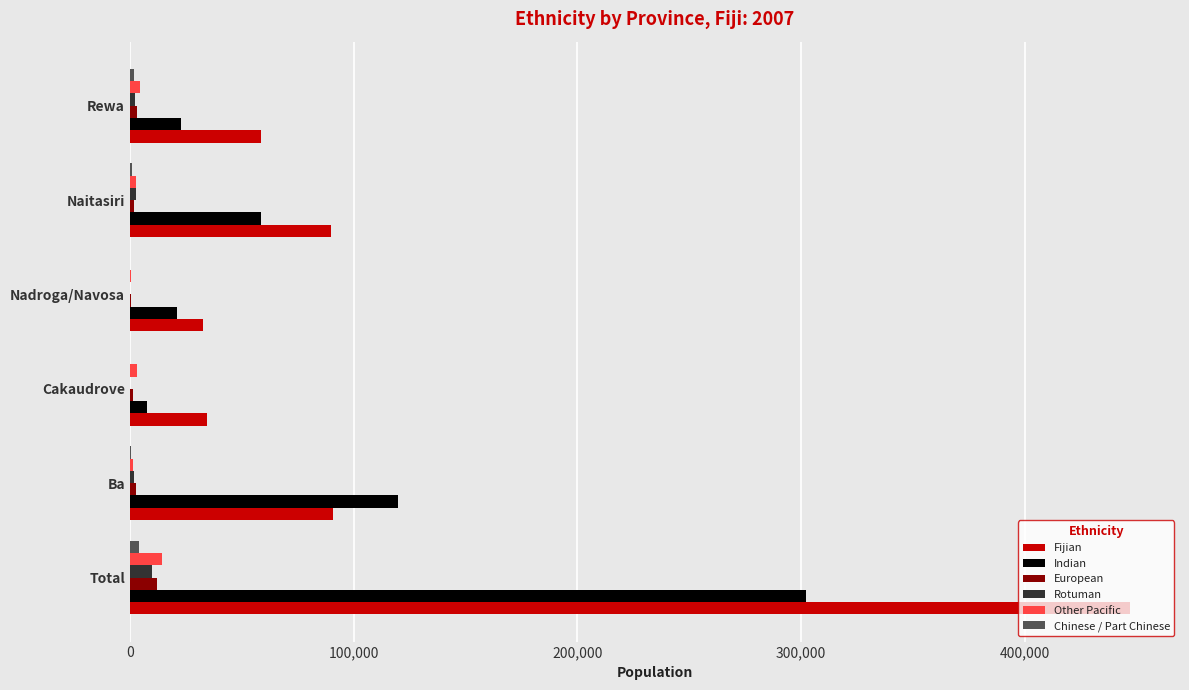

What is the sum of all Rotuman values?

17108